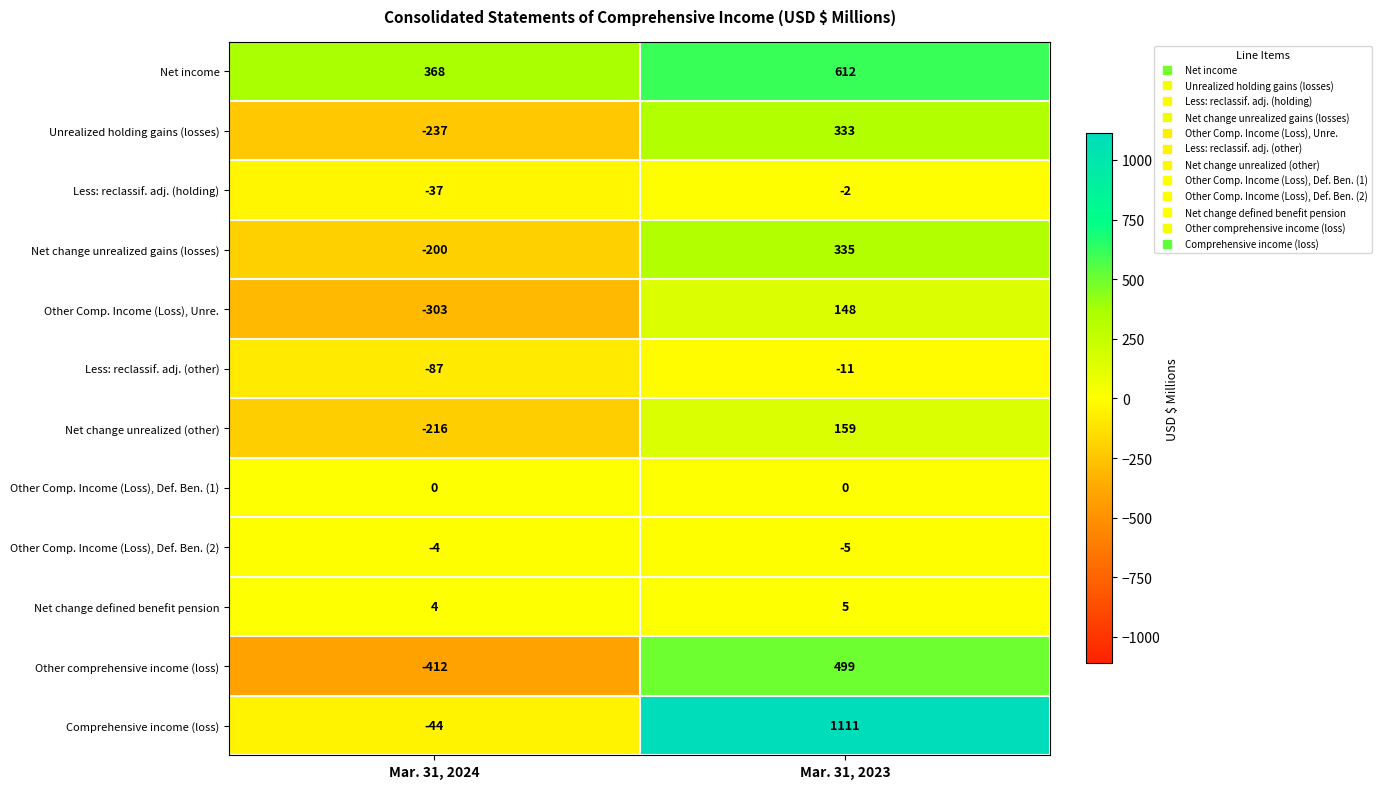

What is the difference between the Net change unrealized gains (losses) values at Mar. 31, 2024 and Mar. 31, 2023?

535